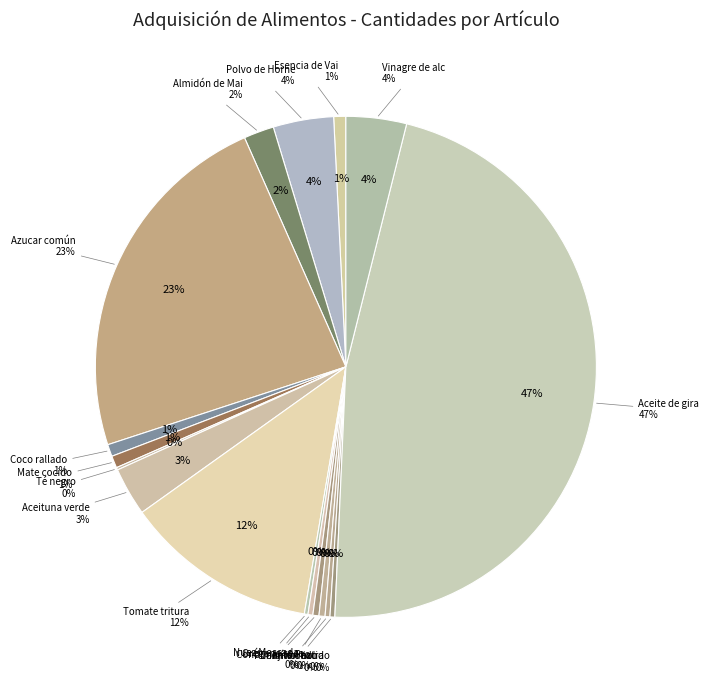

Which category has the smallest portion of the pie?

Té negro